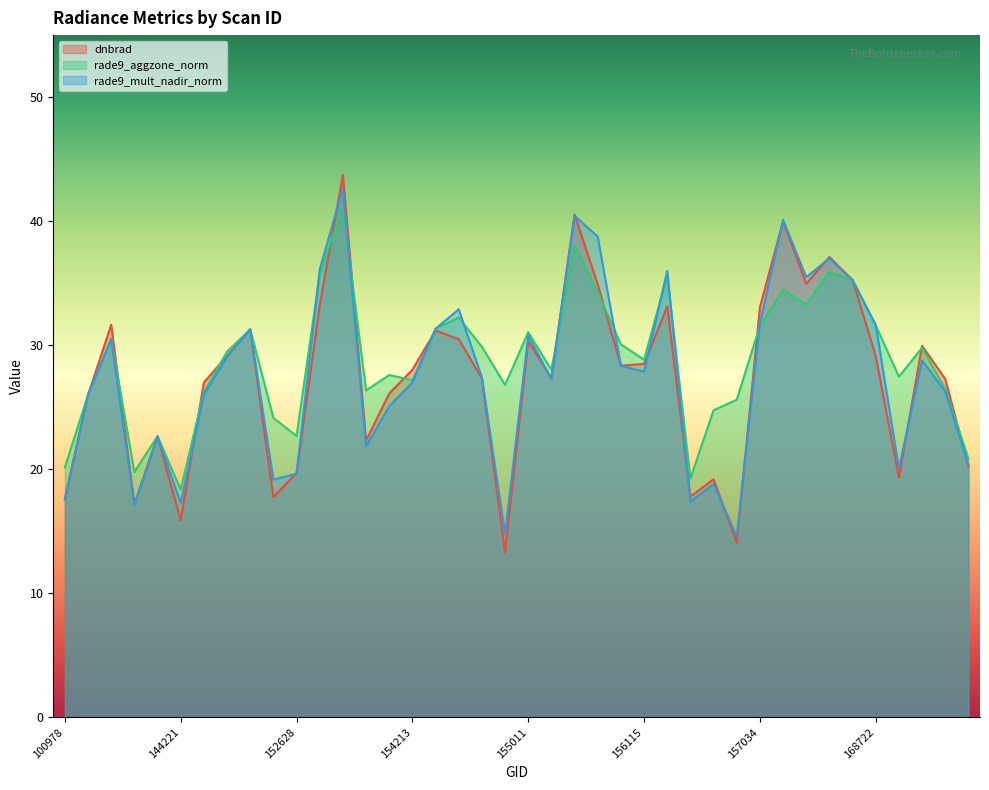

Which category has the lowest value in the rade9_aggzone_norm series?

144221